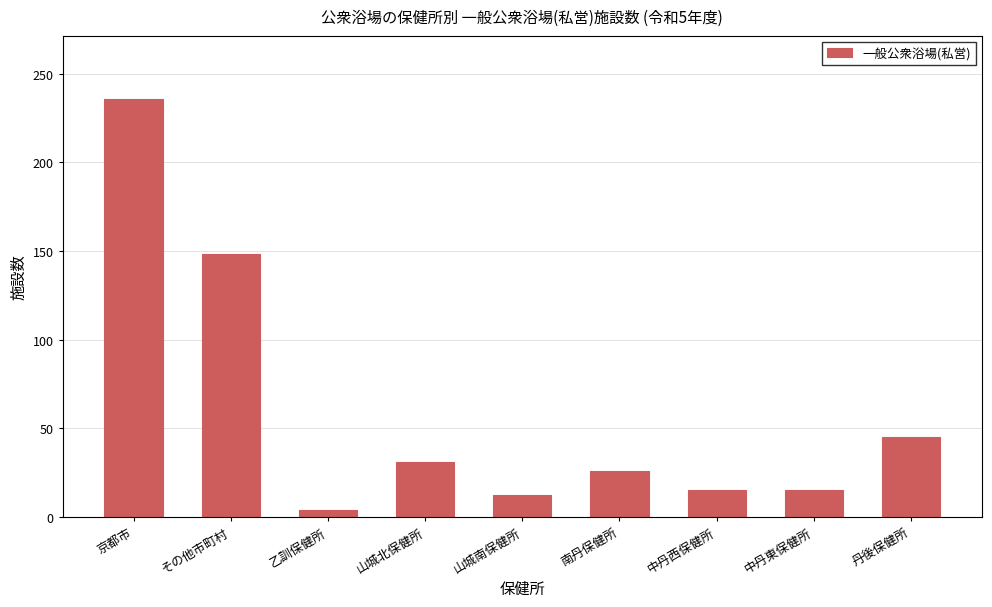

Reading left to right, list all the values displayed in this chart.

京都市=236	その他市町村=148	乙訓保健所=4	山城北保健所=31	山城南保健所=12	南丹保健所=26	中丹西保健所=15	中丹東保健所=15	丹後保健所=45